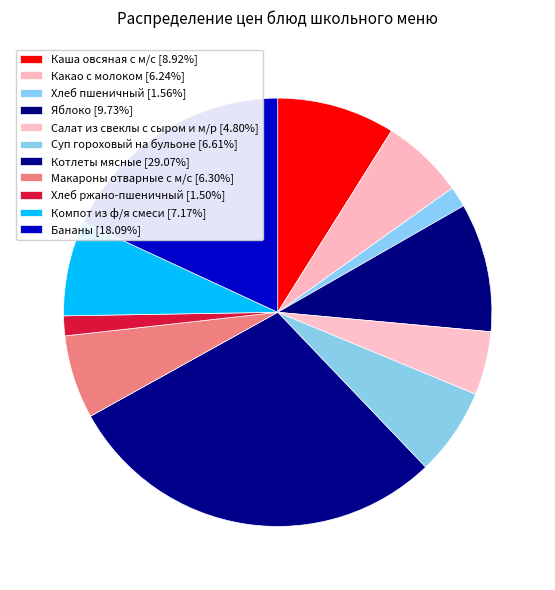

To the nearest percent, what is the difference between the Хлеб ржано-пшеничный and Салат из свеклы с сыром и м/р slice percentages?

3%